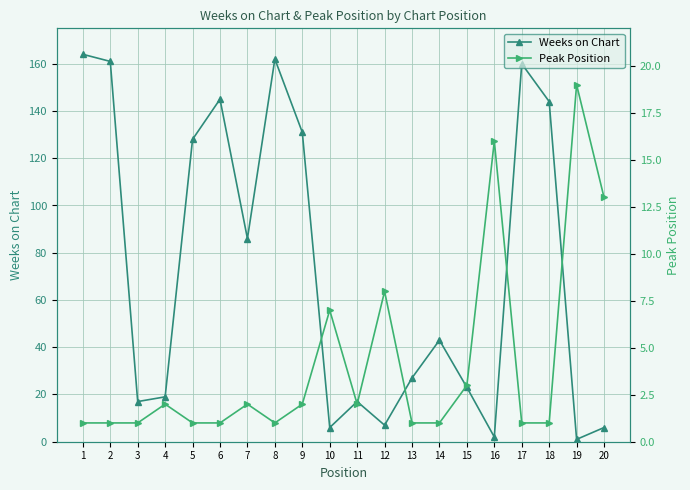

Read the Weeks on Chart value at 13, to the nearest 50.

50